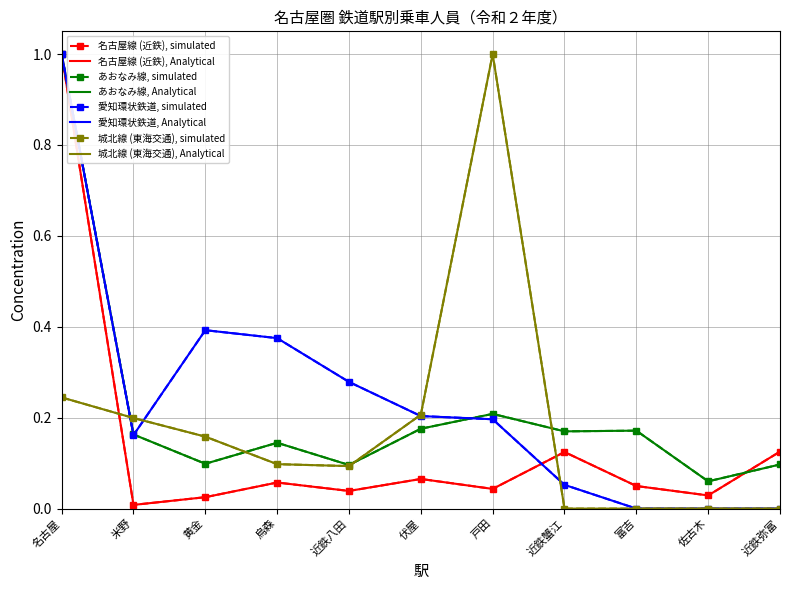

What are all the series names shown in the legend?

名古屋線 (近鉄), あおなみ線, 愛知環状鉄道, 城北線 (東海交通)